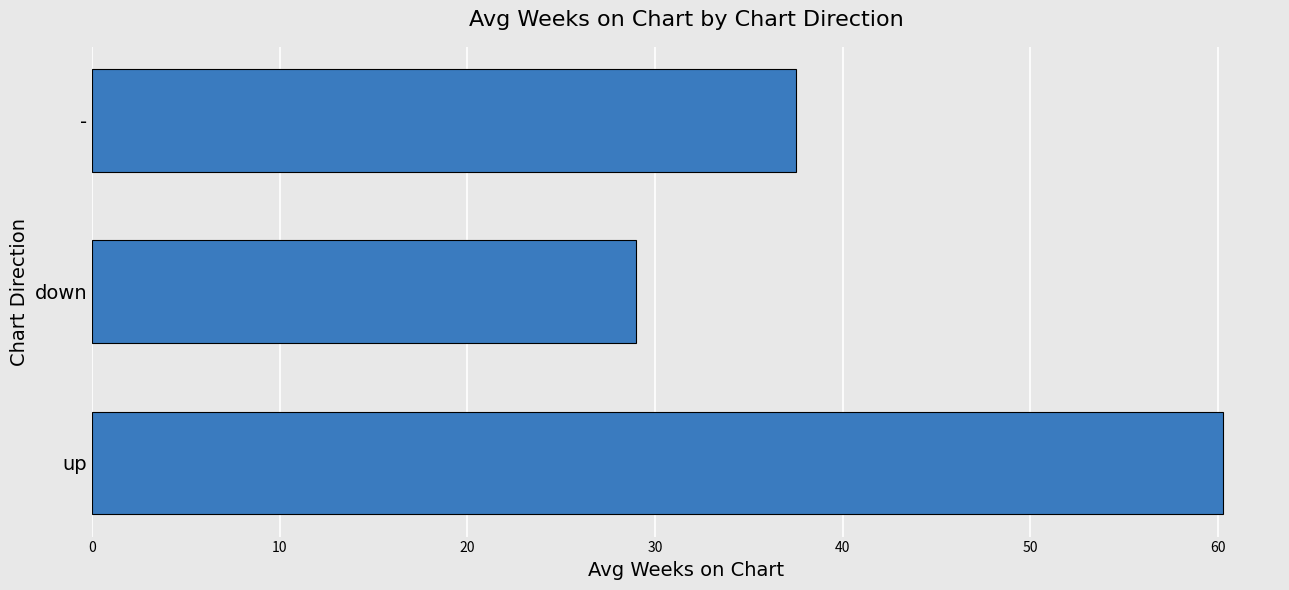

Is it true that the value at up is 60.3?

True